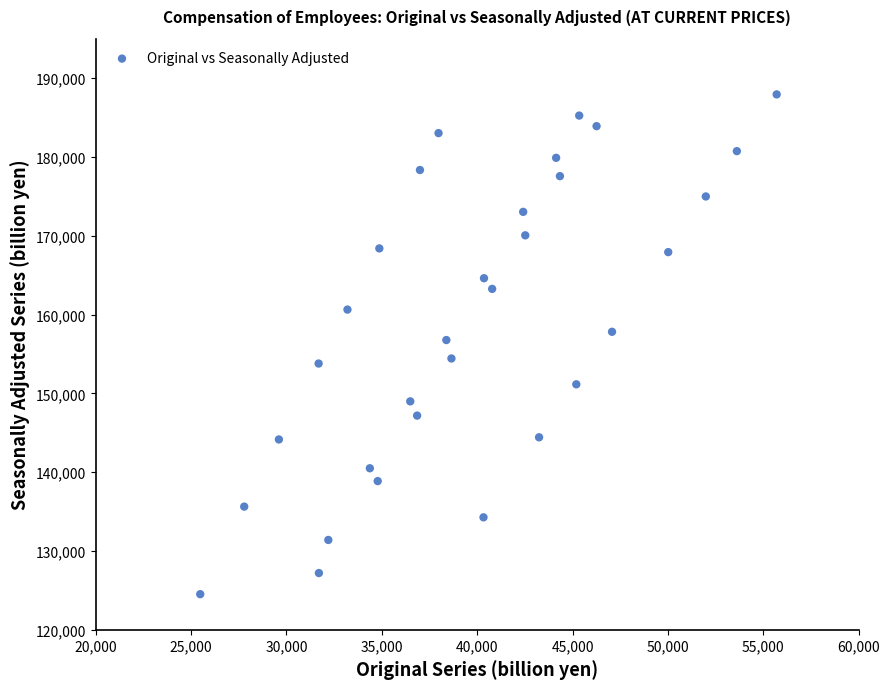

What is the range of Y values (max minus min)?

63417.3